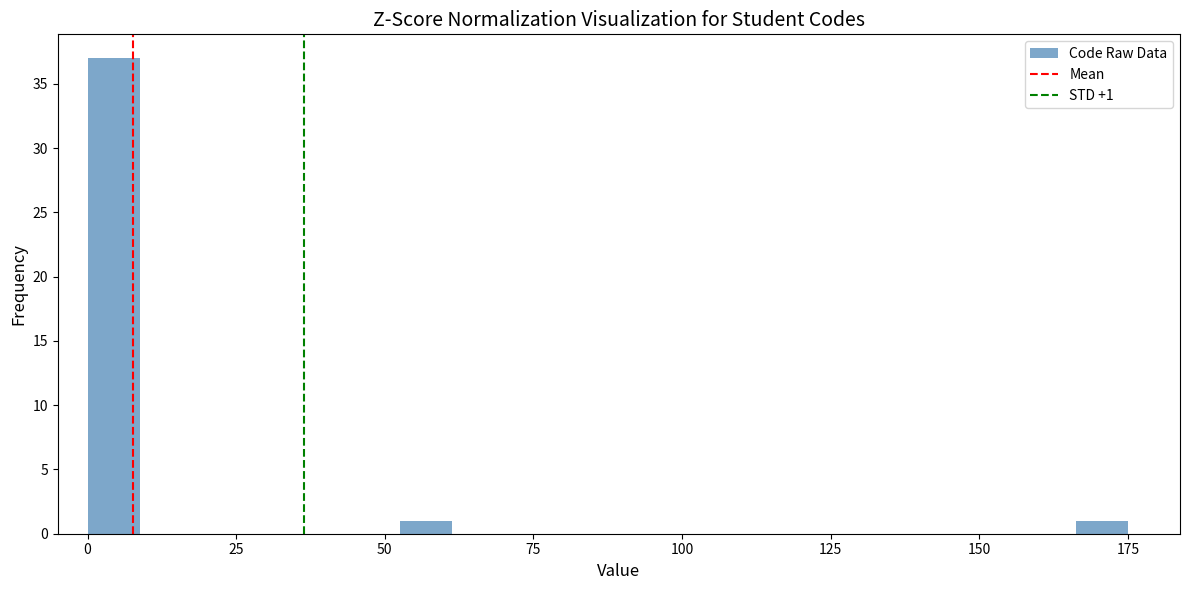

Around what value on the x-axis is the tallest bar? Give the approximate position of its centre, as read against the axis.

5